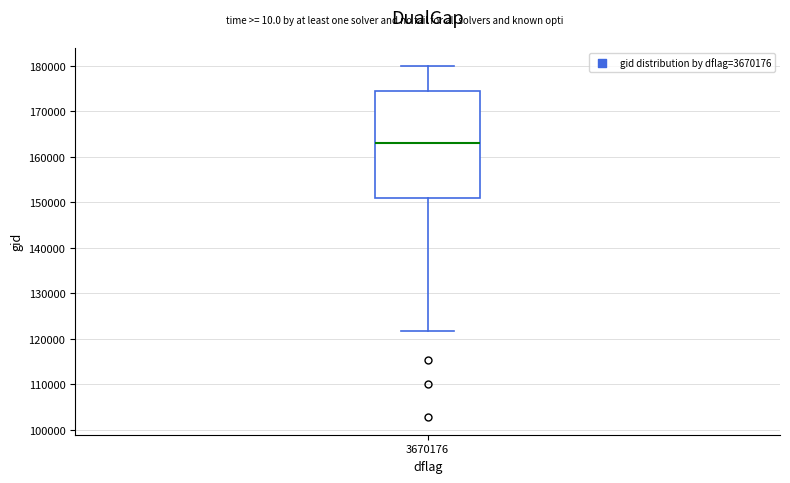

Where does the upper whisker of the box at x = 3670176 end on the y-axis? The values are not printed on the chart, so give them approximately, as read against the axis.

180000